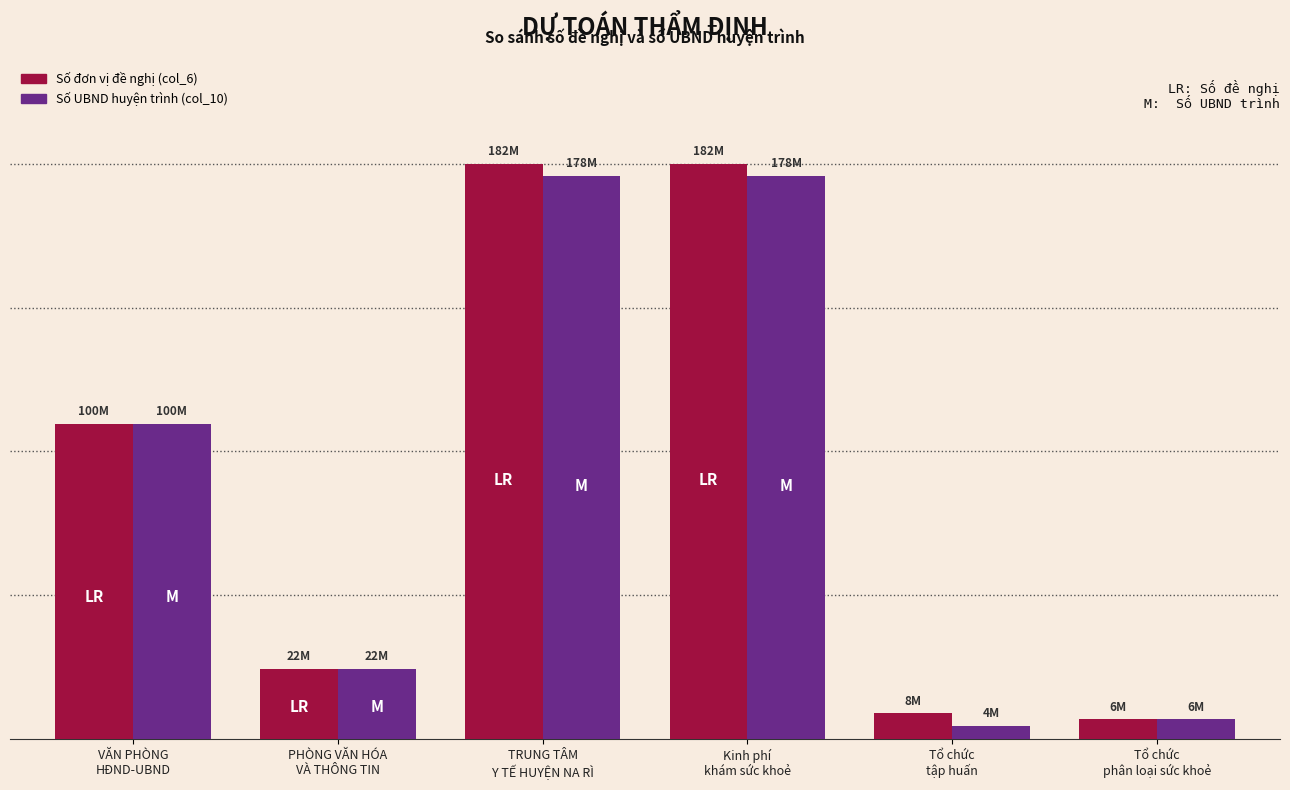

Are the bars horizontal?

No